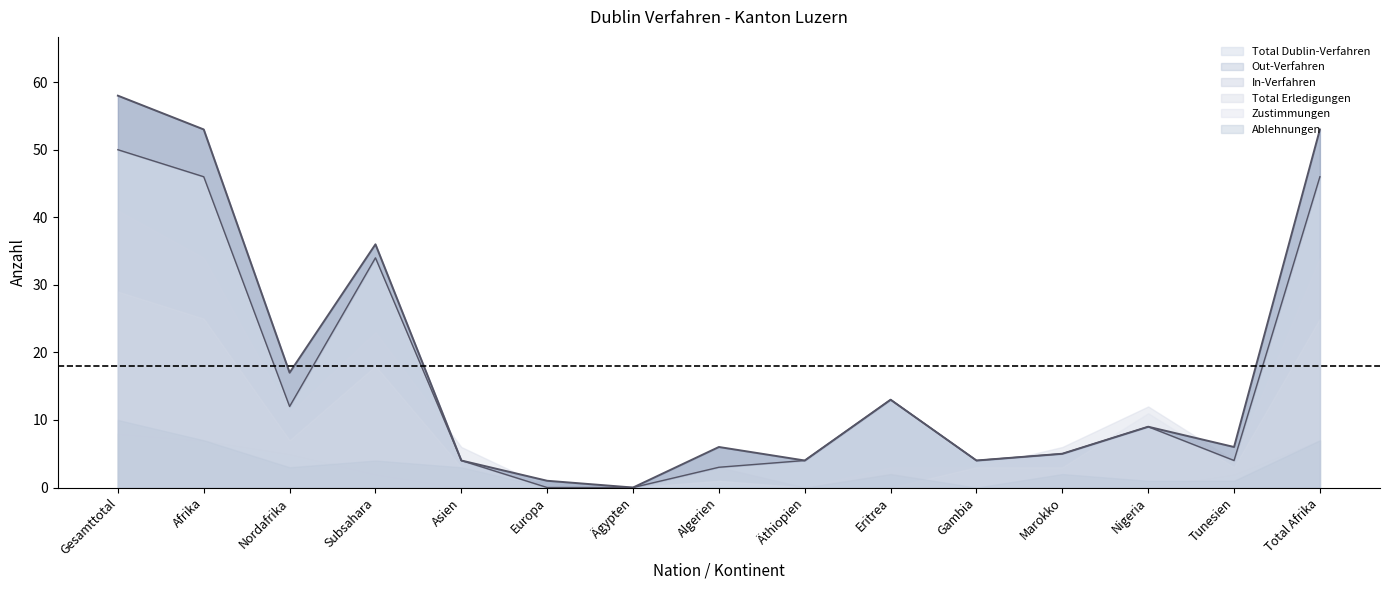

What are all the series names shown in the legend?

Total Dublin-Verfahren, Out-Verfahren, In-Verfahren, Total Erledigungen, Zustimmungen, Ablehnungen